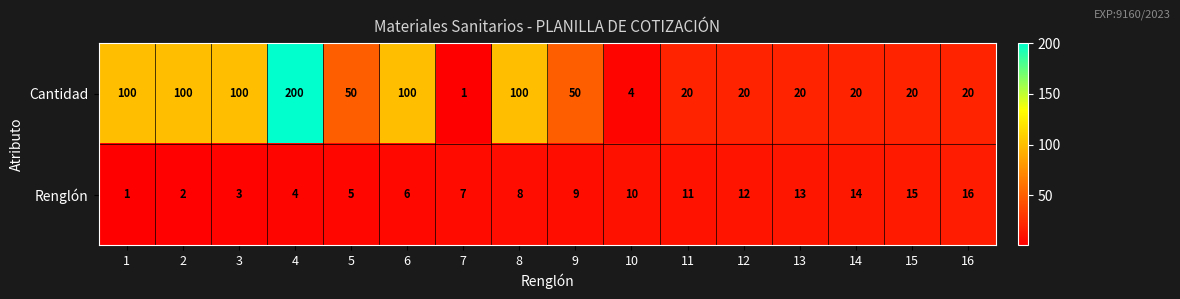

Where is Renglón nearest to the value 8?

8